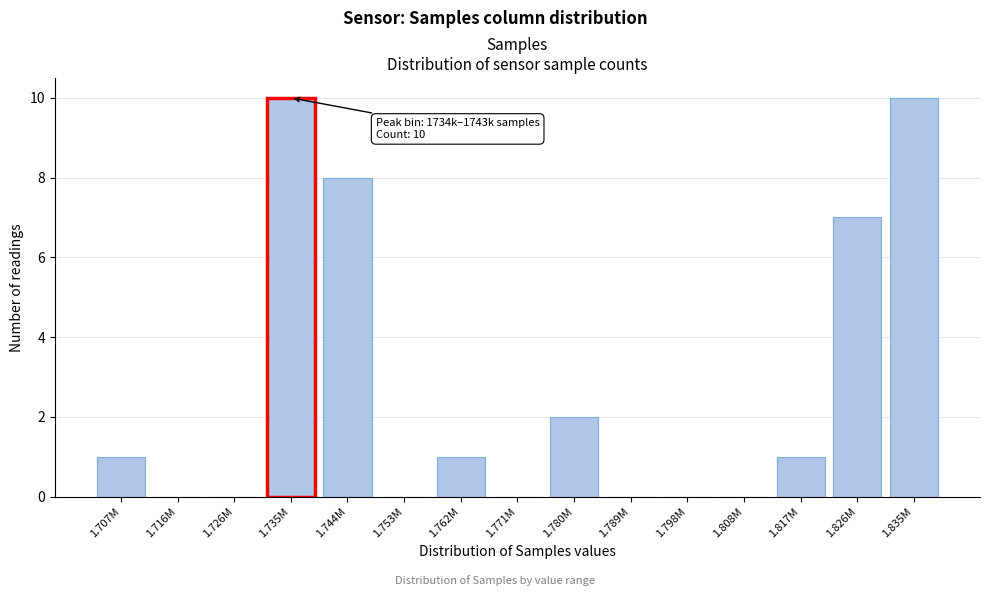

Reading right to left, transcribe all the data shown in this chart.

1.835M=10	1.826M=7	1.817M=1	1.808M=0	1.798M=0	1.789M=0	1.780M=2	1.771M=0	1.762M=1	1.753M=0	1.744M=8	1.735M=10	1.726M=0	1.716M=0	1.707M=1